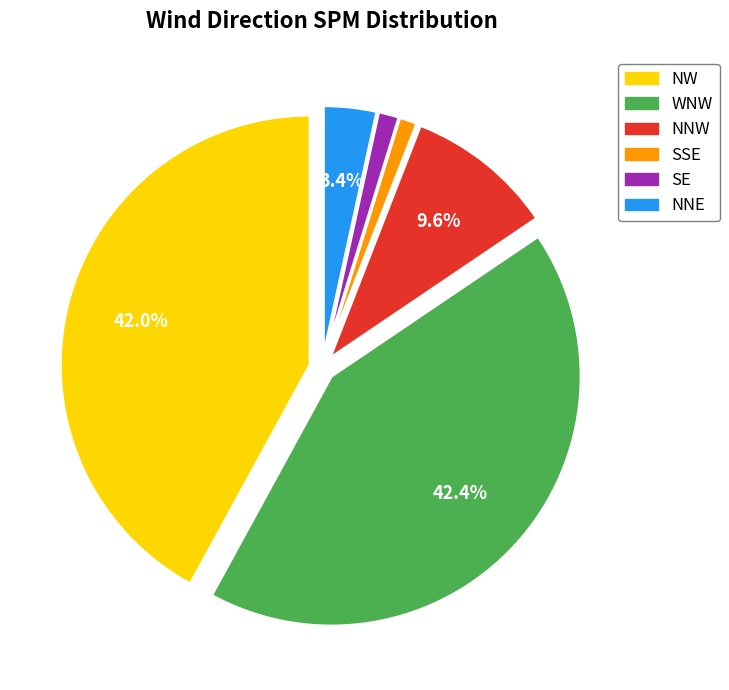

To the nearest percent, what is the difference between the WNW and NNW slice percentages?

33%